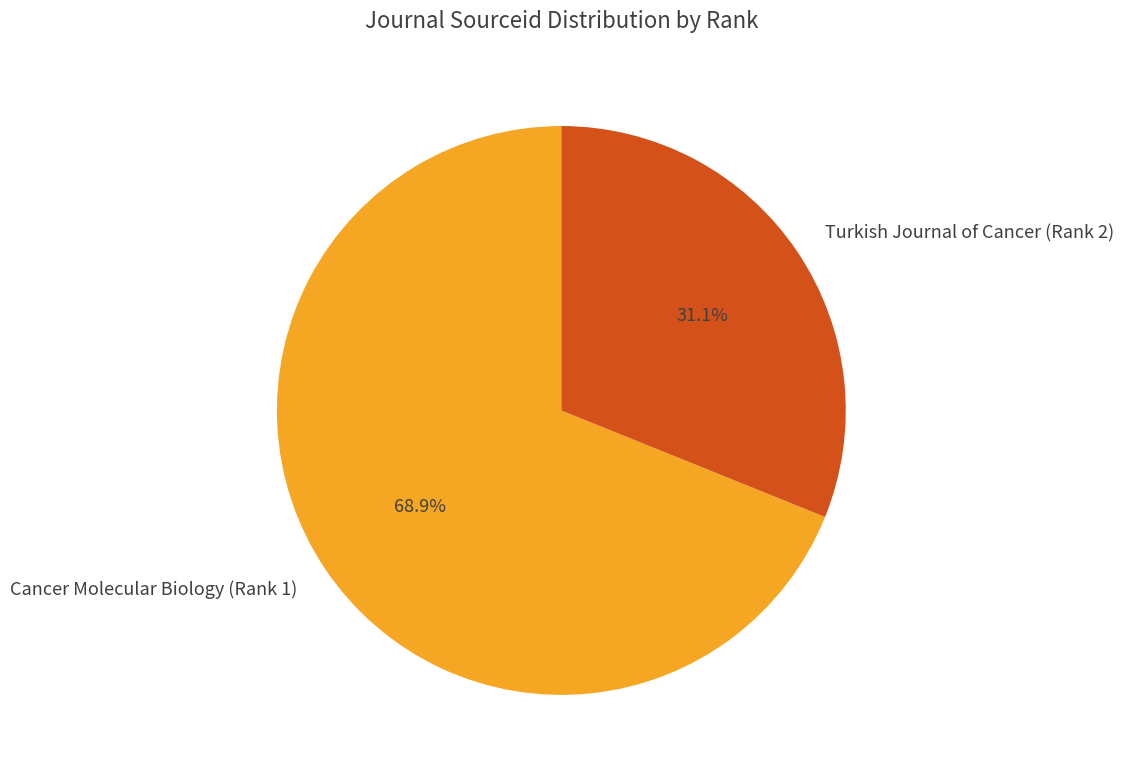

How many slices are in this pie chart?

2